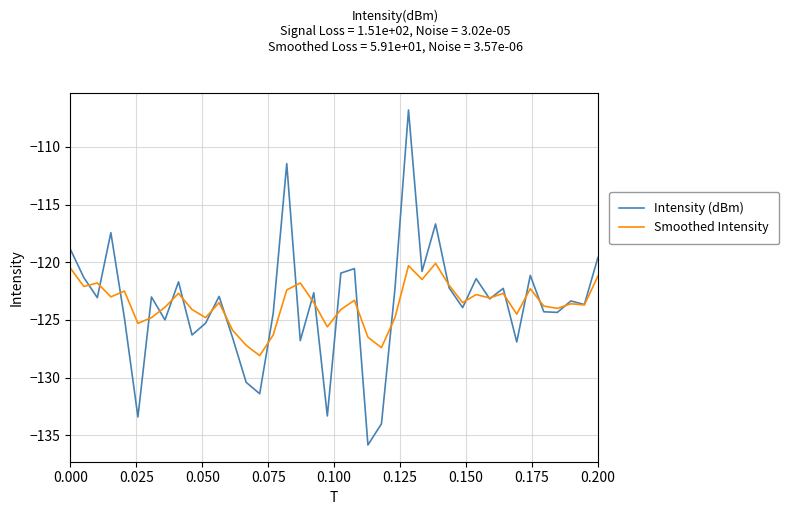

After their last crossing, which series has the higher values: Intensity (dBm) or Smoothed Intensity?

Intensity (dBm)